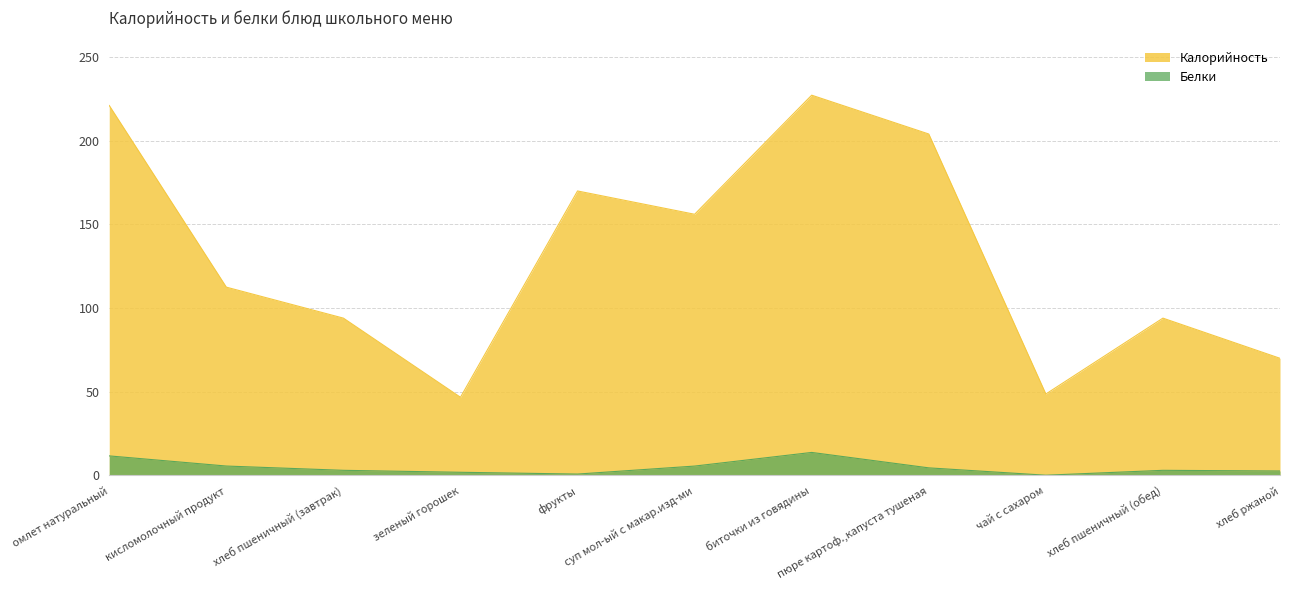

True or false: Калорийность and Белки intersect in this chart.

False